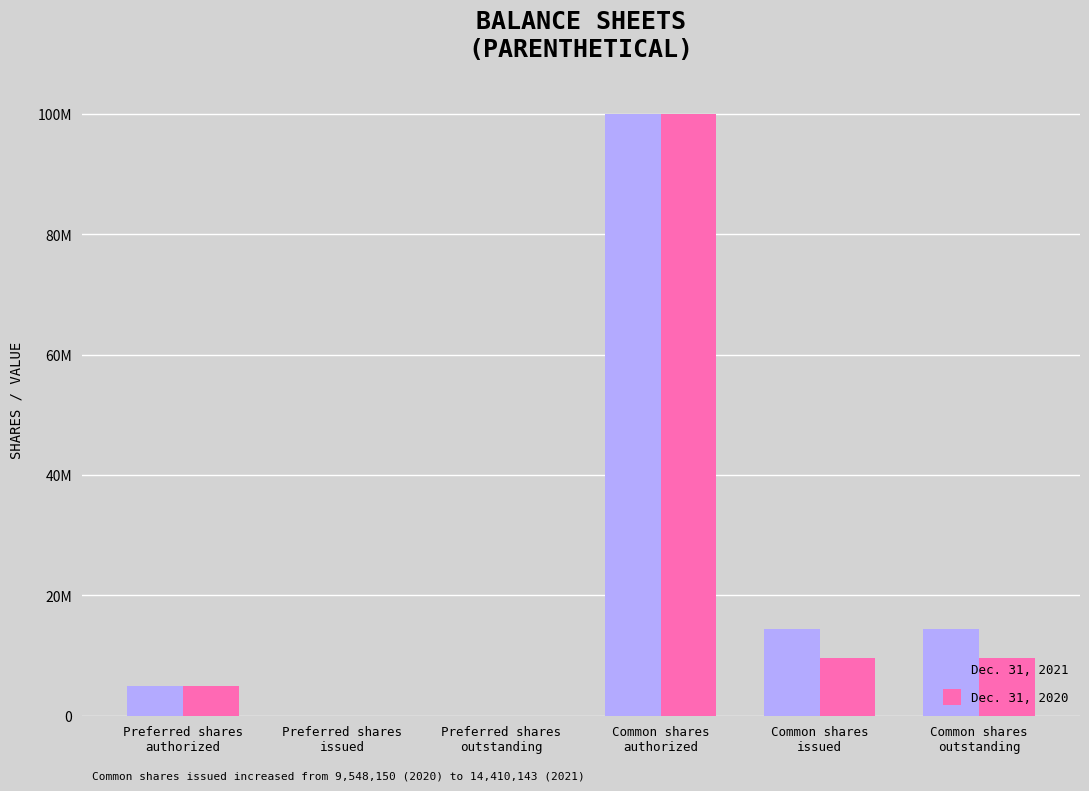

At which category is the sum across all series the highest?

Common shares
authorized